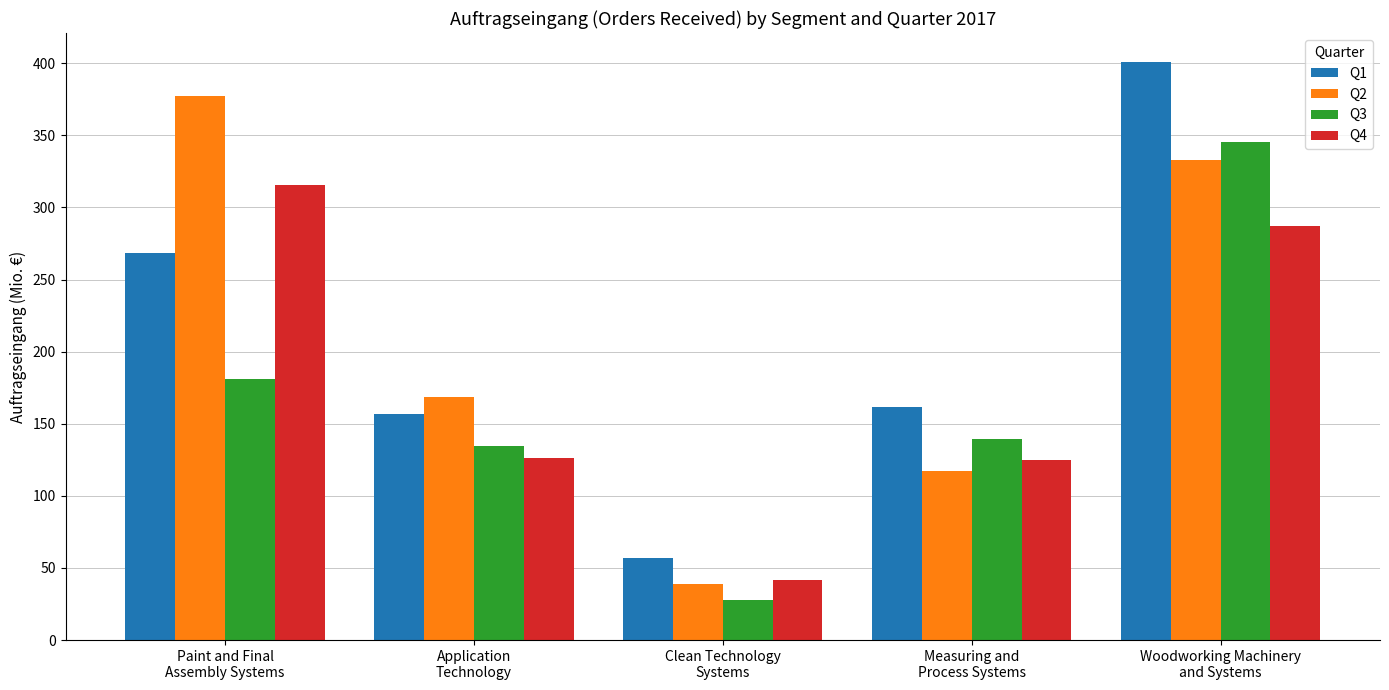

What is the label of the 5th bar from the right?

Paint and Final
Assembly Systems